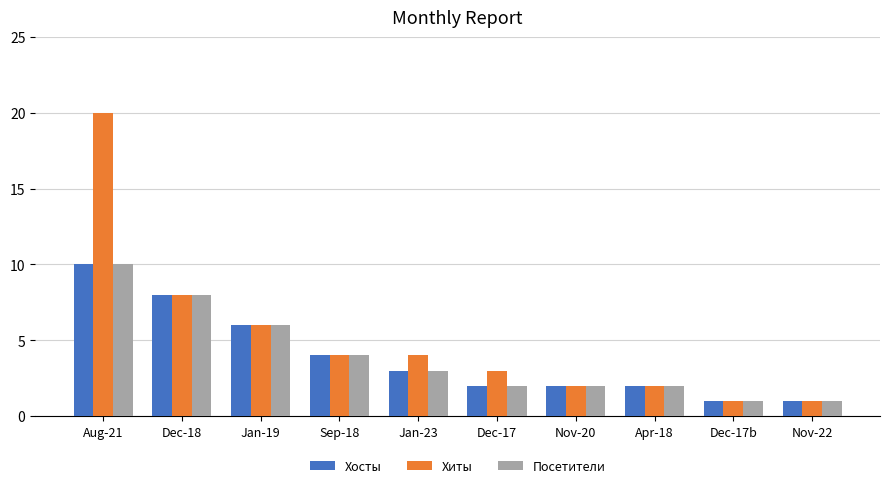

What is the sum of the Хиты values at Apr-18 and Nov-22?

3